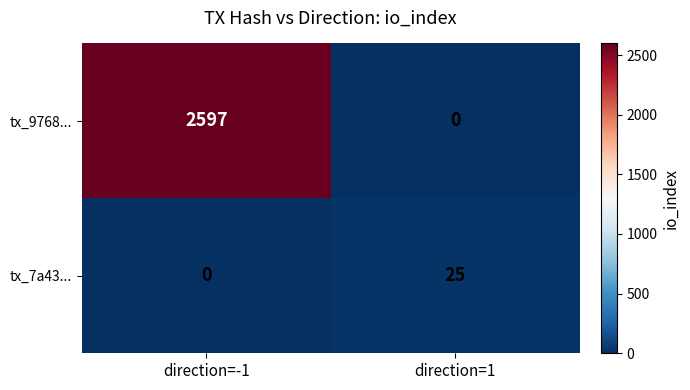

Reading left to right, extract all data points from this chart.

tx_9768...: 2597	0
tx_7a43...: 0	25